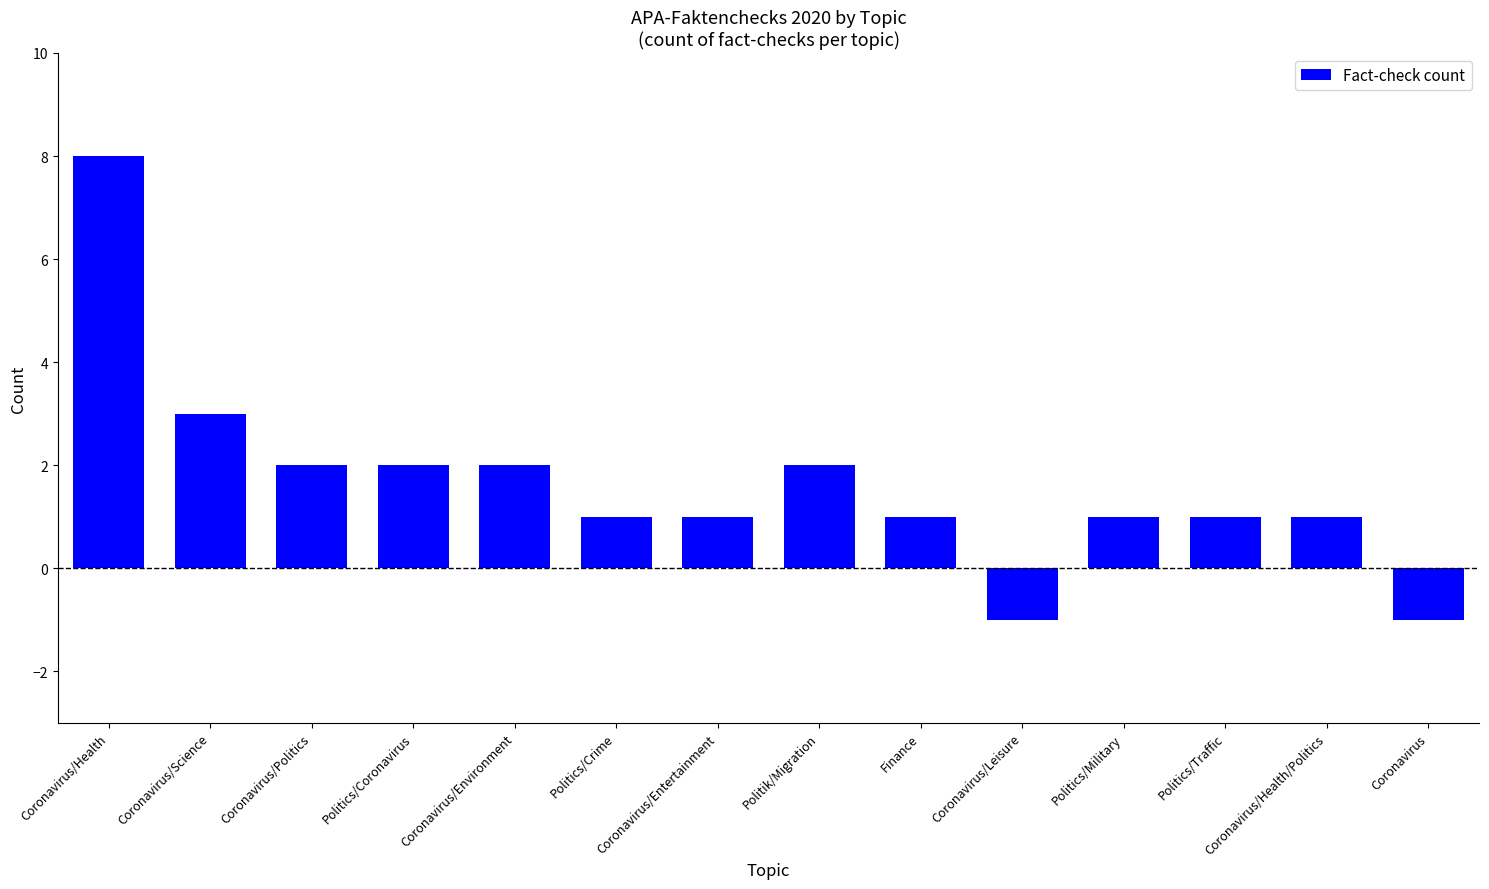

How many bars are there in total?

14